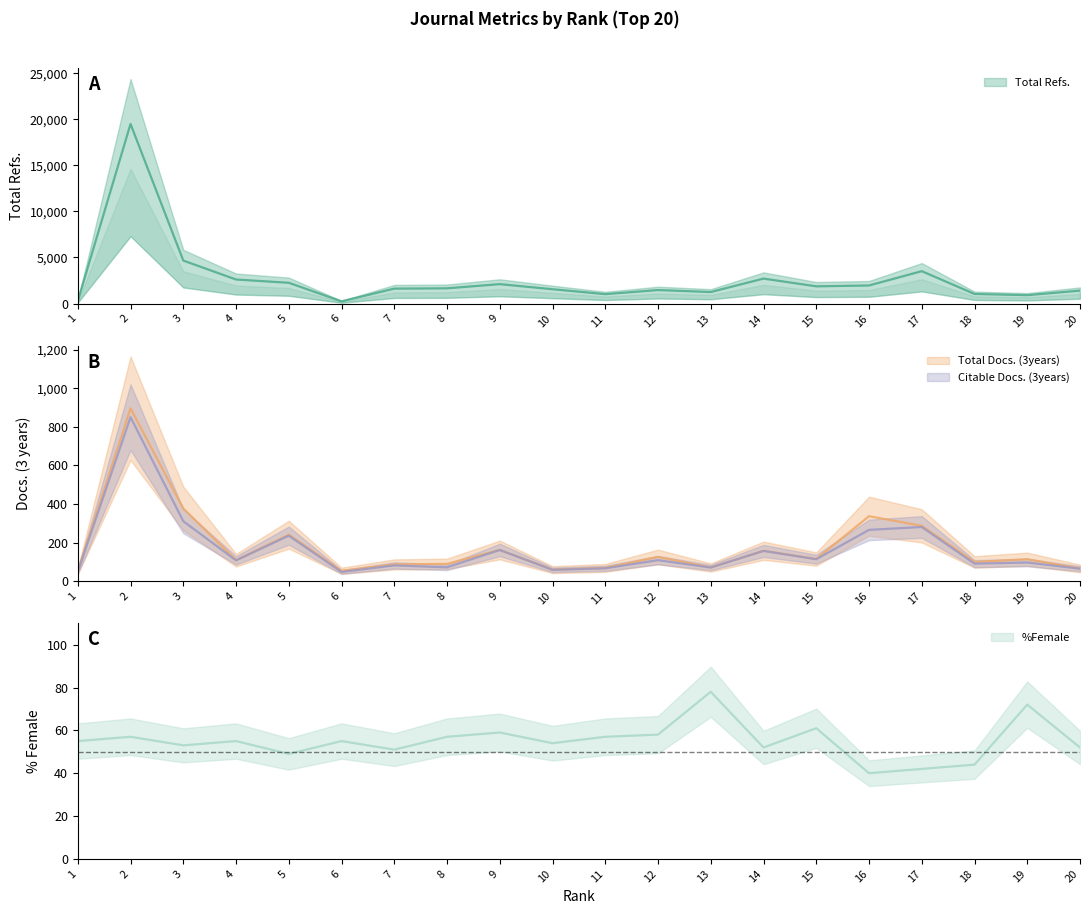

Is it true that Citable Docs. (3years) equals 71 at 13?

True